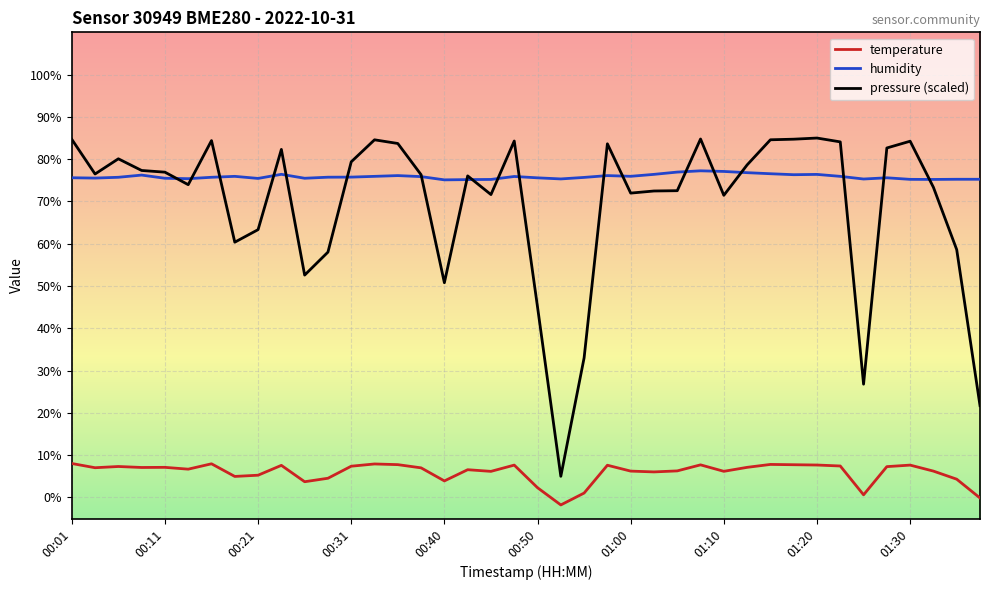

Which series has the widest spread of values?

pressure (scaled)